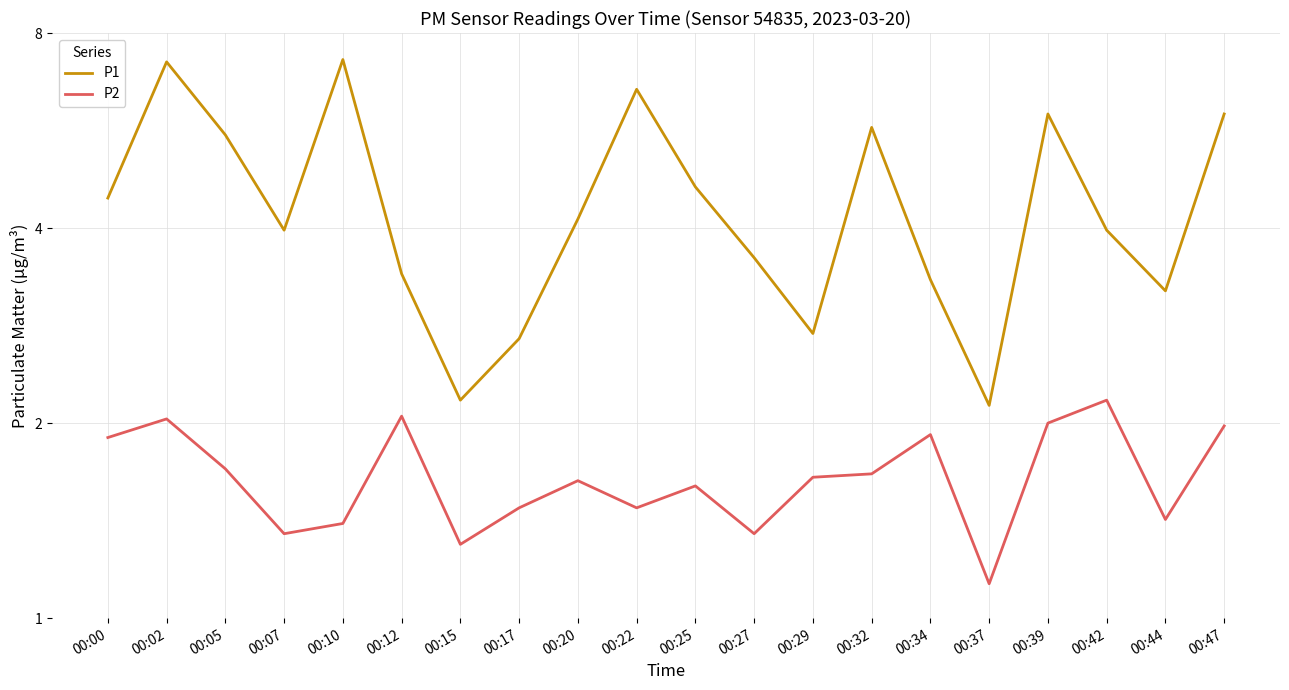

At which category is the sum across all series the highest?

00:02